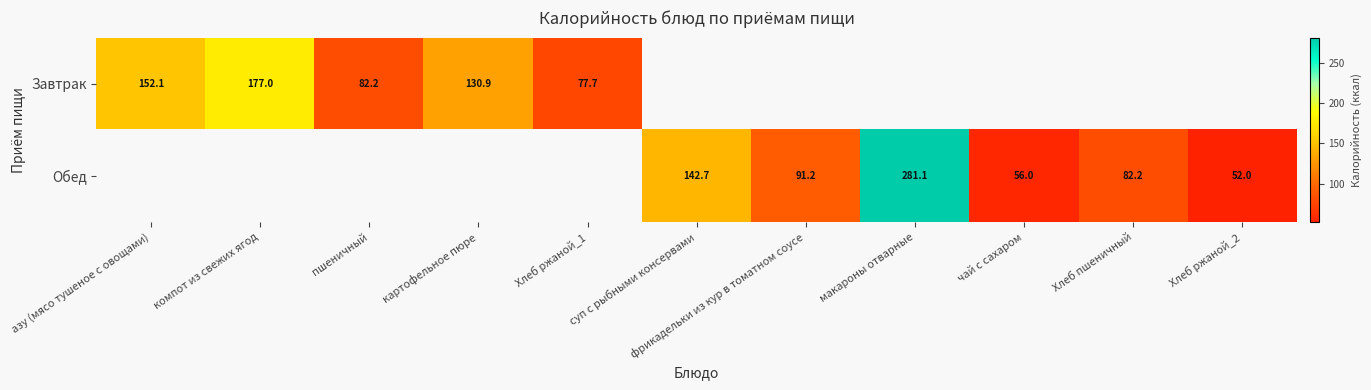

How many positive values does the Завтрак series have?

5